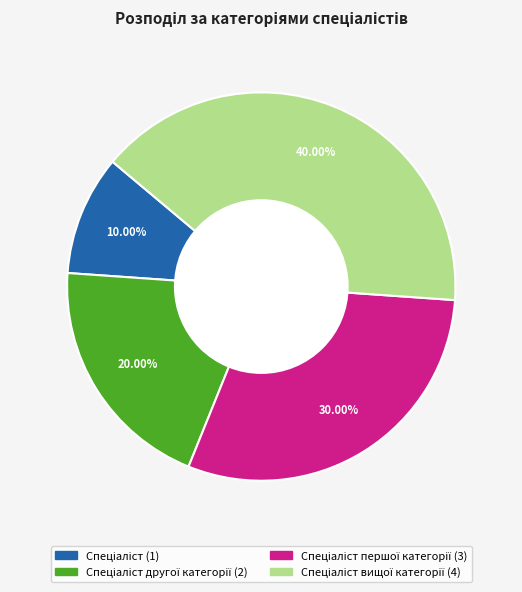

Is there any slice that represents more than half of the pie?

No